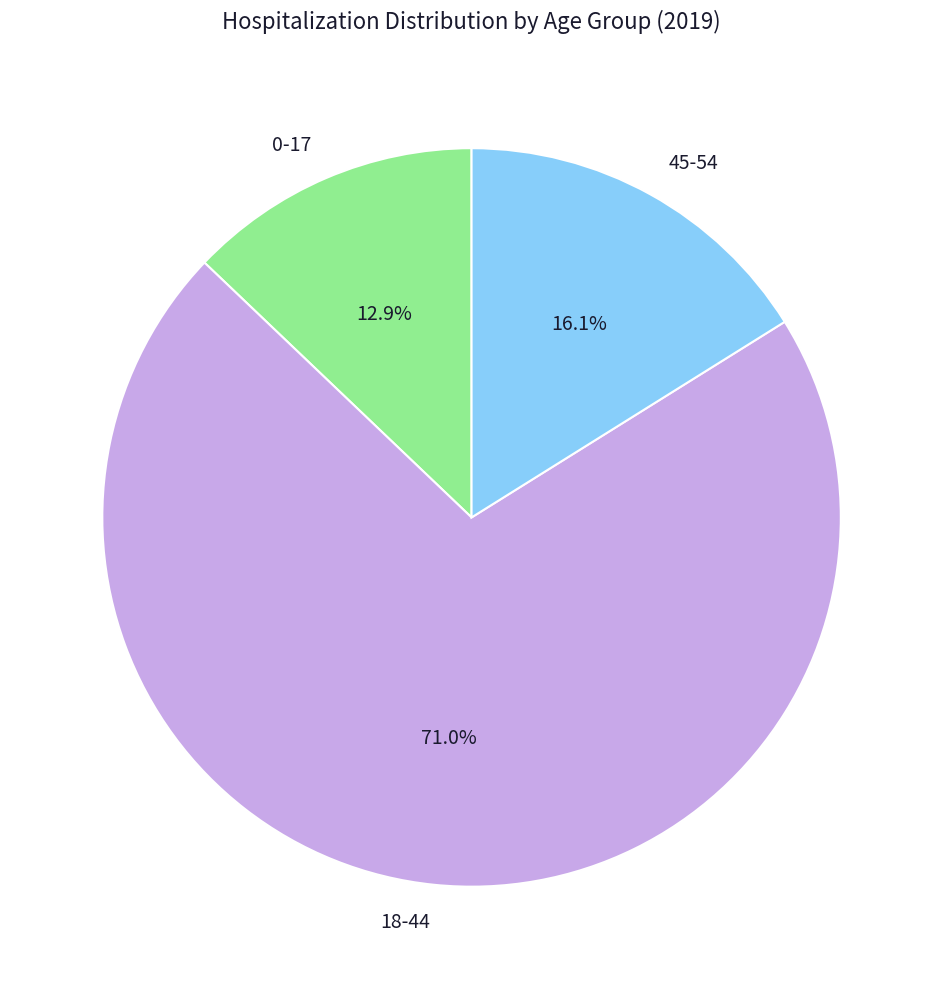

How many segments does this pie chart have?

3